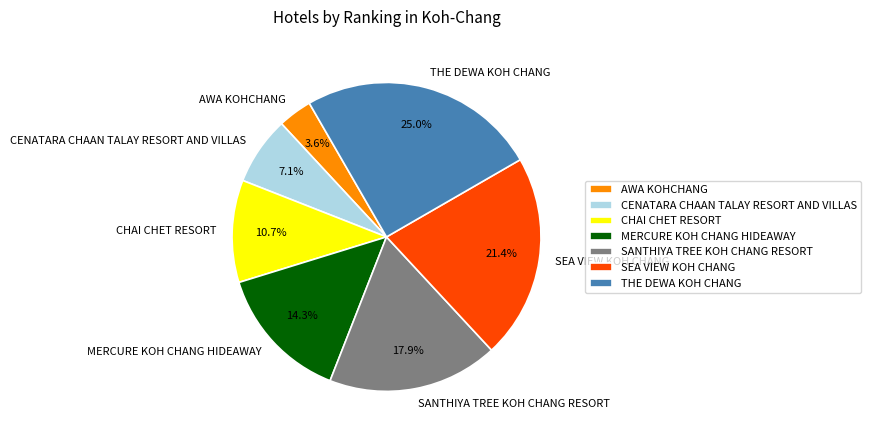

Rank the categories by value from highest to lowest.

THE DEWA KOH CHANG, SEA VIEW KOH CHANG, SANTHIYA TREE KOH CHANG RESORT, MERCURE KOH CHANG HIDEAWAY, CHAI CHET RESORT, CENATARA CHAAN TALAY RESORT AND VILLAS, AWA KOHCHANG